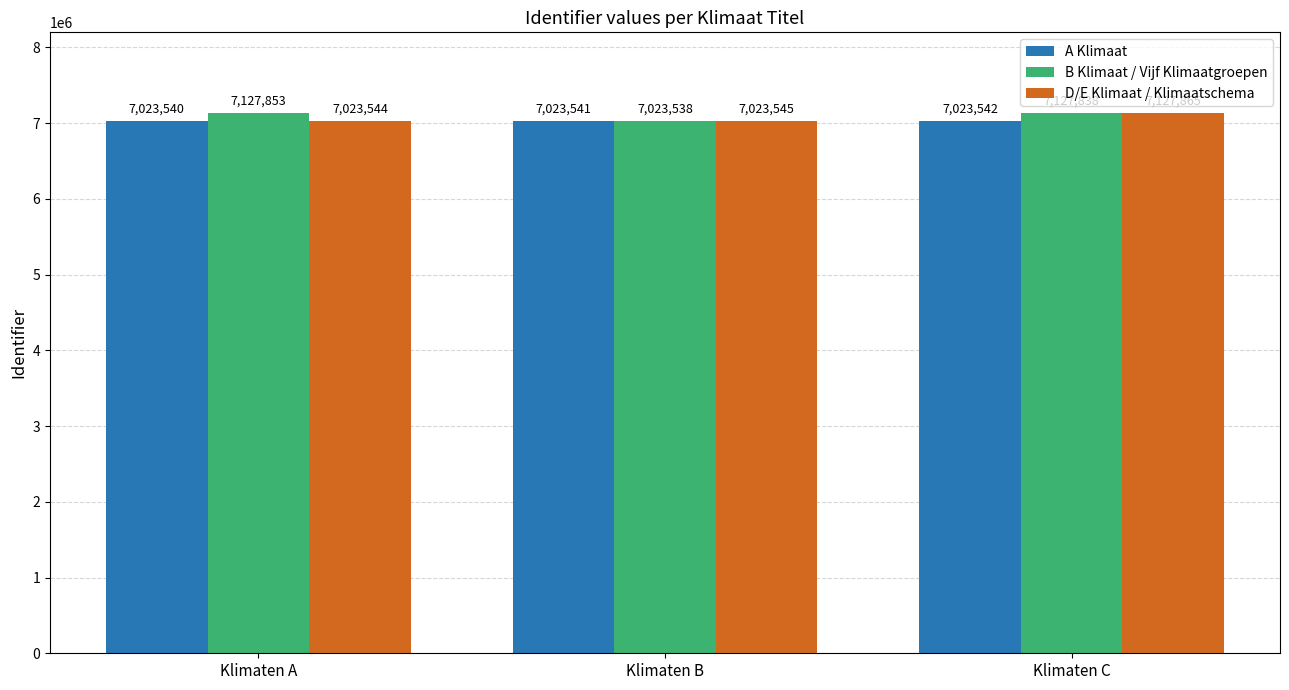

Reading left to right, transcribe all the data shown in this chart.

A Klimaat: Klimaten A=7023540	Klimaten B=7023541	Klimaten C=7023542
B Klimaat / Vijf Klimaatgroepen: Klimaten A=7127853	Klimaten B=7023538	Klimaten C=7127838
D/E Klimaat / Klimaatschema: Klimaten A=7023544	Klimaten B=7023545	Klimaten C=7127865